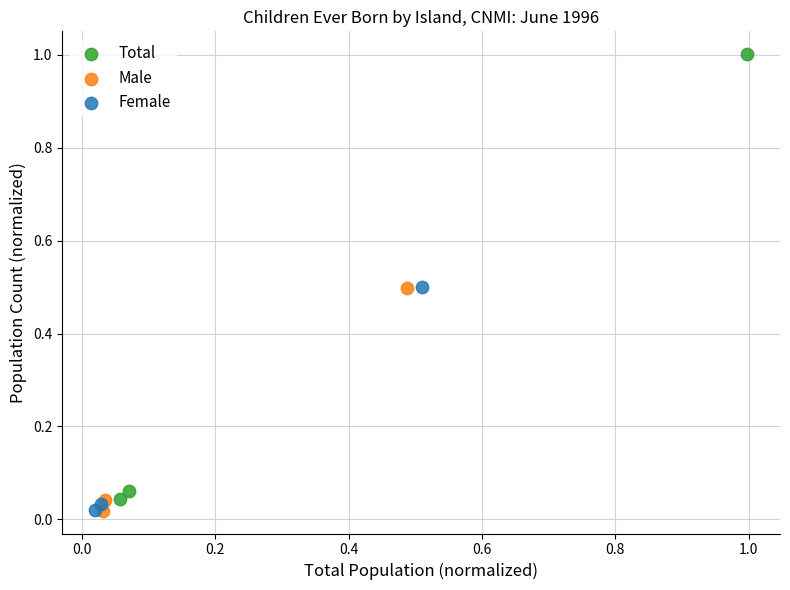

Which series has the widest spread of Y values?

Total